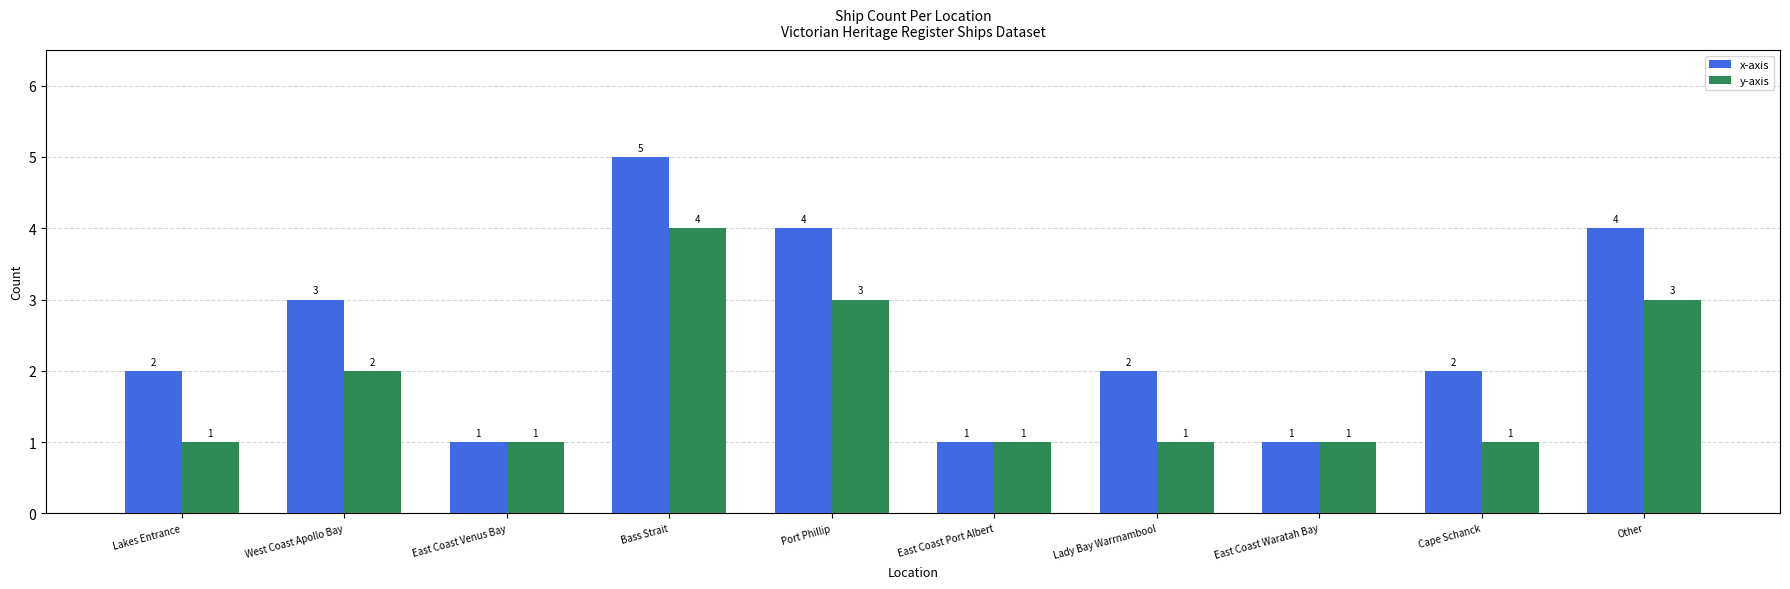

What is the spread (max minus min) of values at Bass Strait?

1